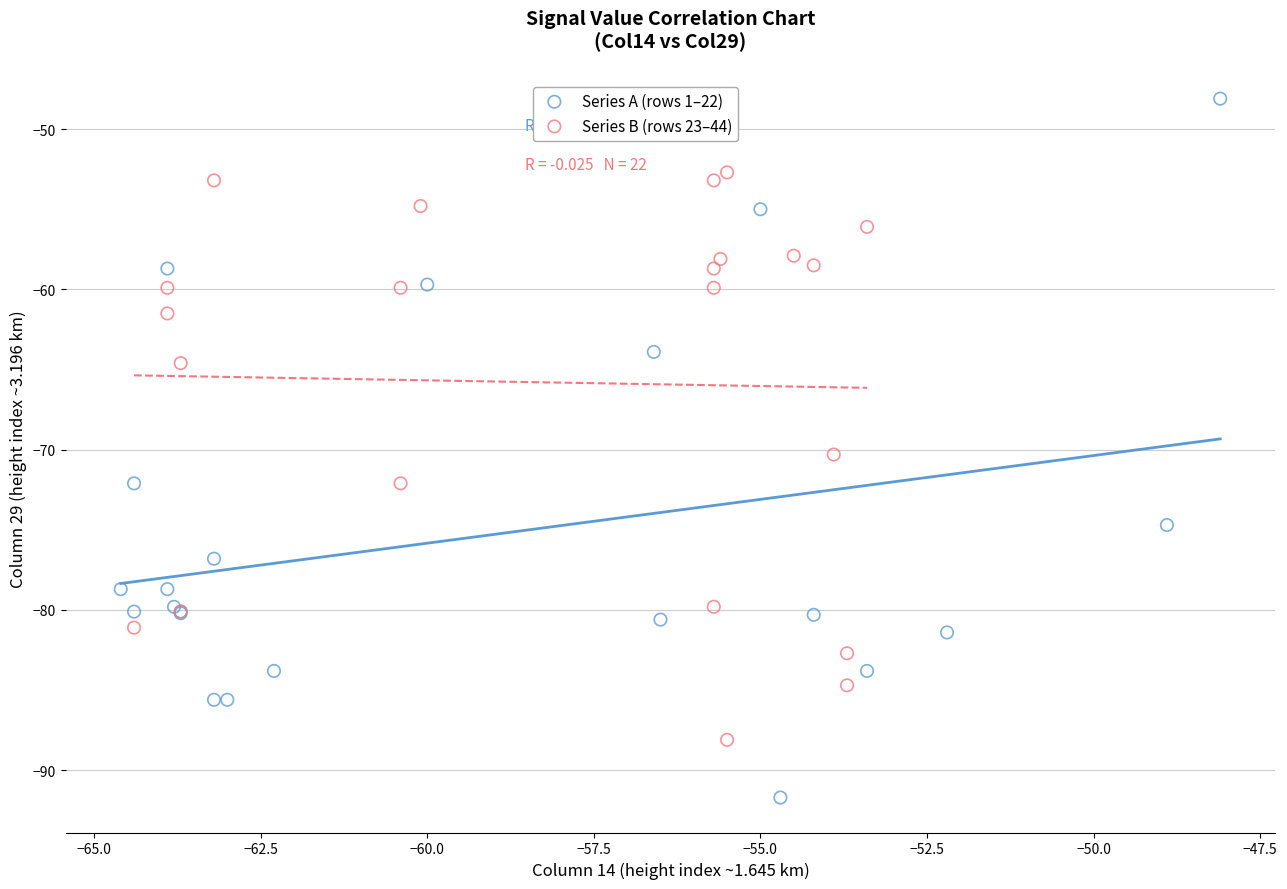

What are all the series names shown in the legend?

Series A (rows 1–22), Series B (rows 23–44)